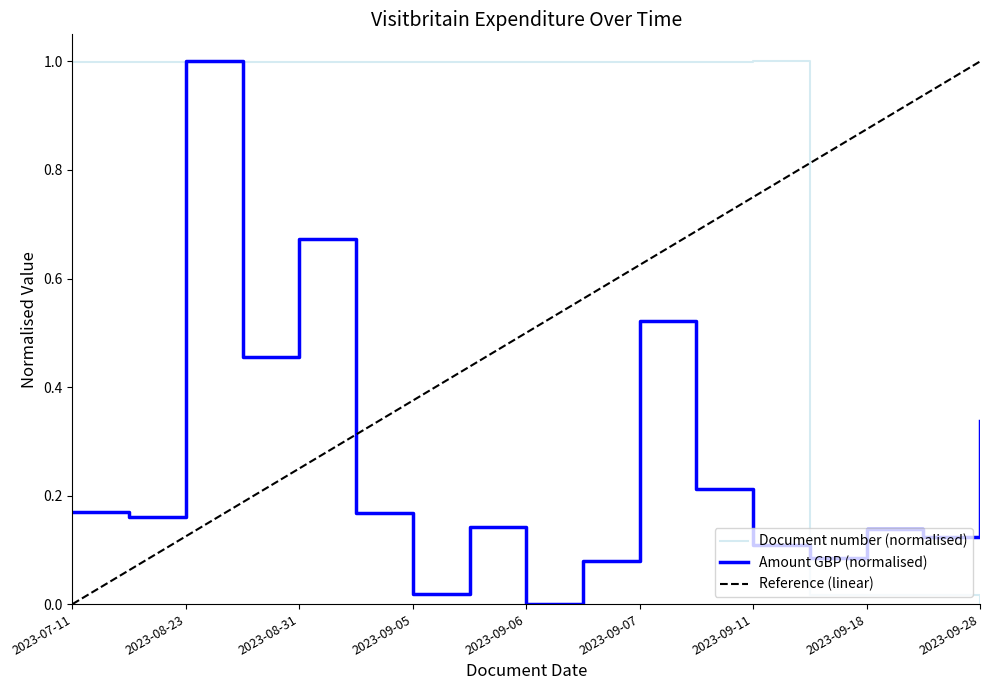

The Document number (normalised) series shows 0.2 at 2023-09-07. True or false?

False